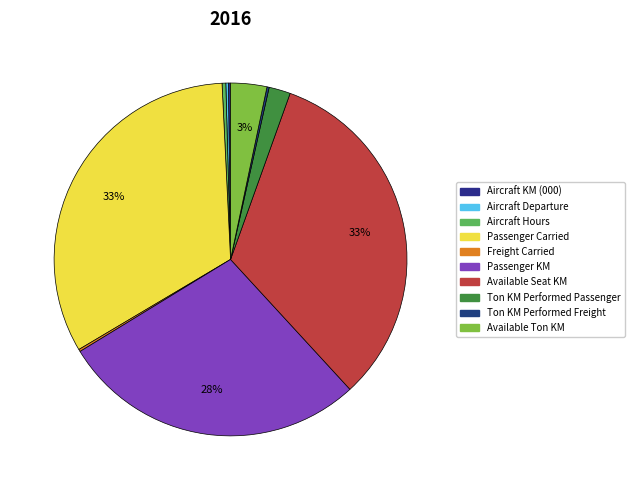

What portion of the pie excludes Freight Carried?

99.8%